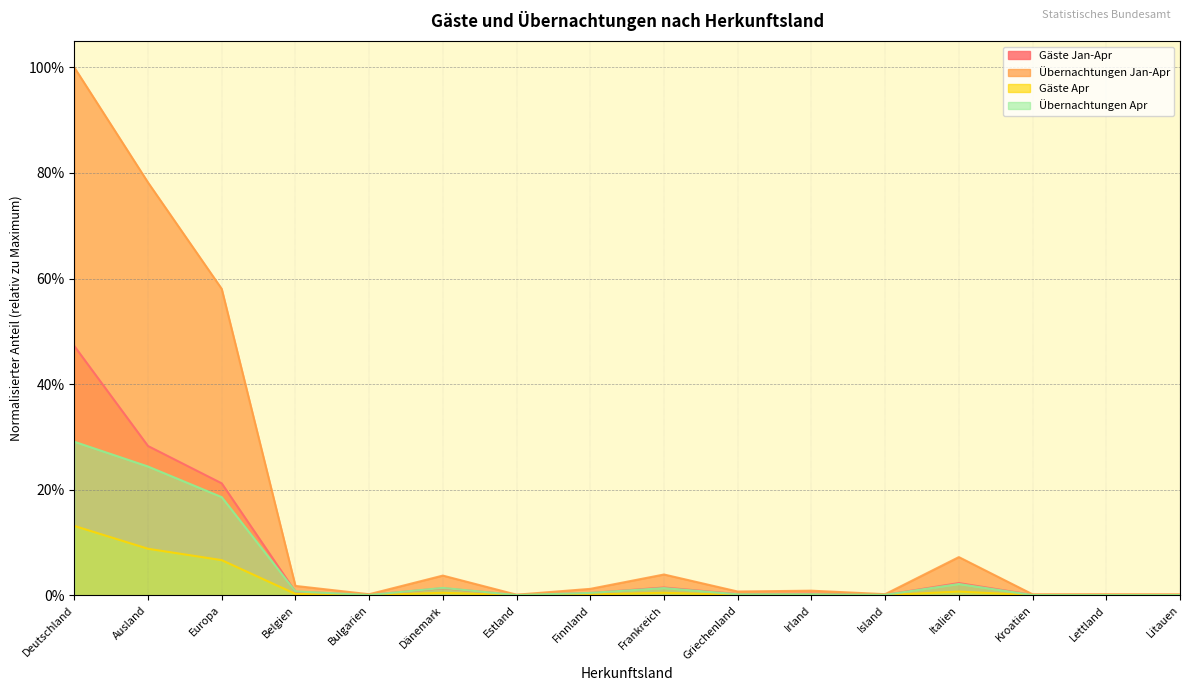

What are all the series names shown in the legend?

Gäste Jan-Apr, Übernachtungen Jan-Apr, Gäste Apr, Übernachtungen Apr